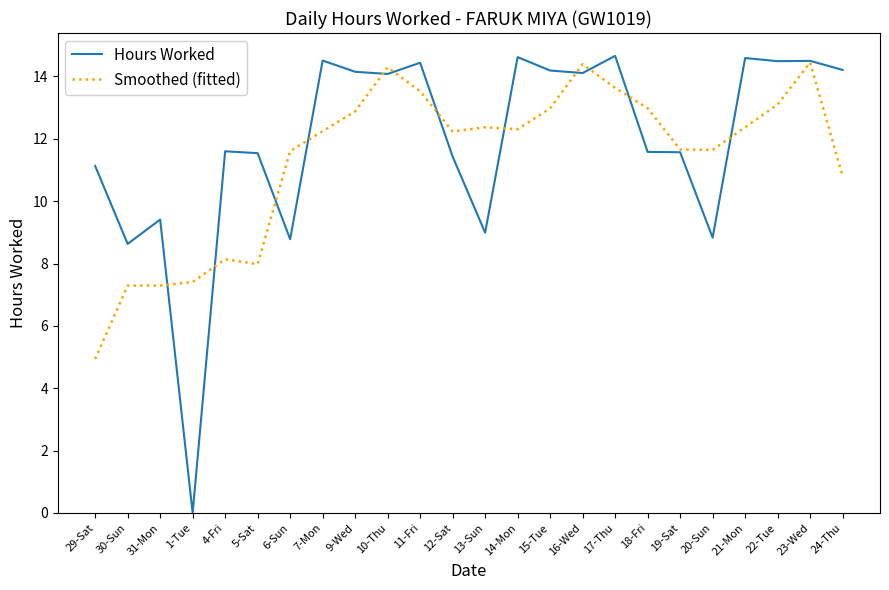

At which category is the sum across all series the highest?

23-Wed